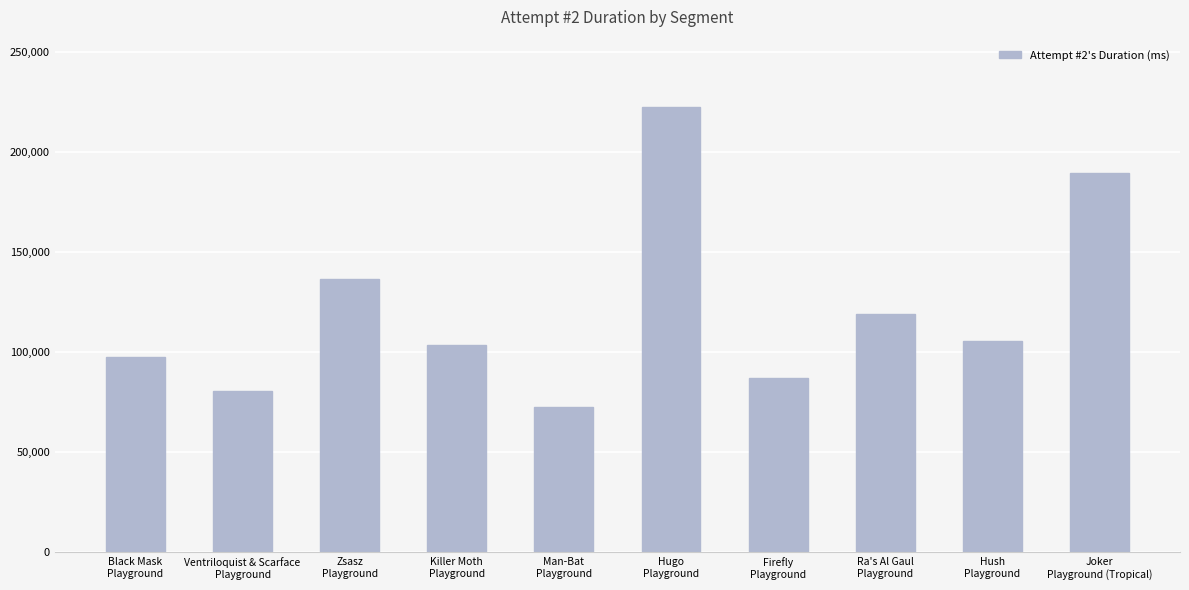

What is the change in value from Zsasz
Playground to Ra's Al Gaul
Playground?

-17687